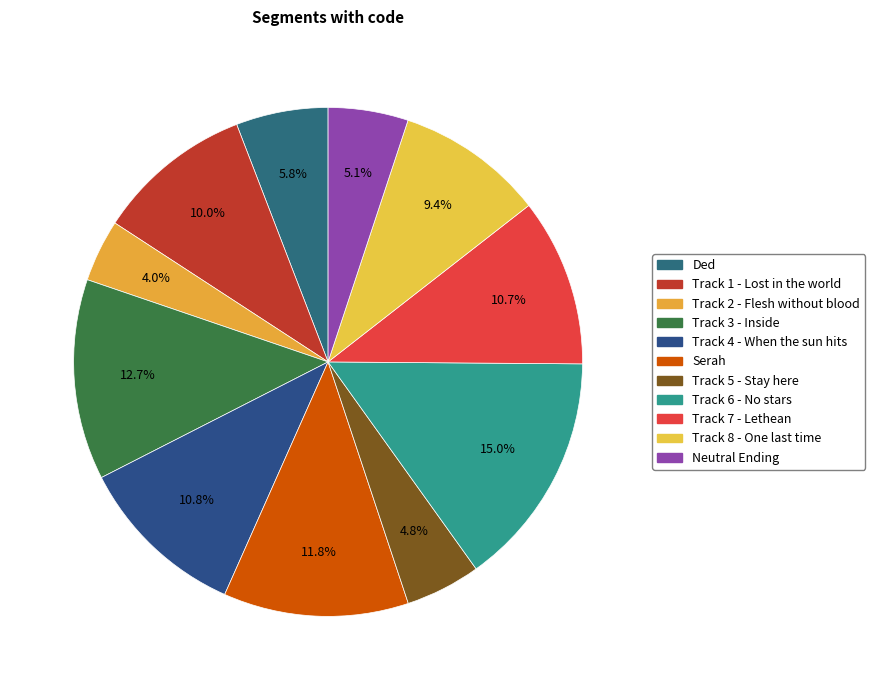

Rank the categories by value from highest to lowest.

Track 6 - No stars, Track 3 - Inside, Serah, Track 4 - When the sun hits, Track 7 - Lethean, Track 1 - Lost in the world, Track 8 - One last time, Ded, Neutral Ending, Track 5 - Stay here, Track 2 - Flesh without blood